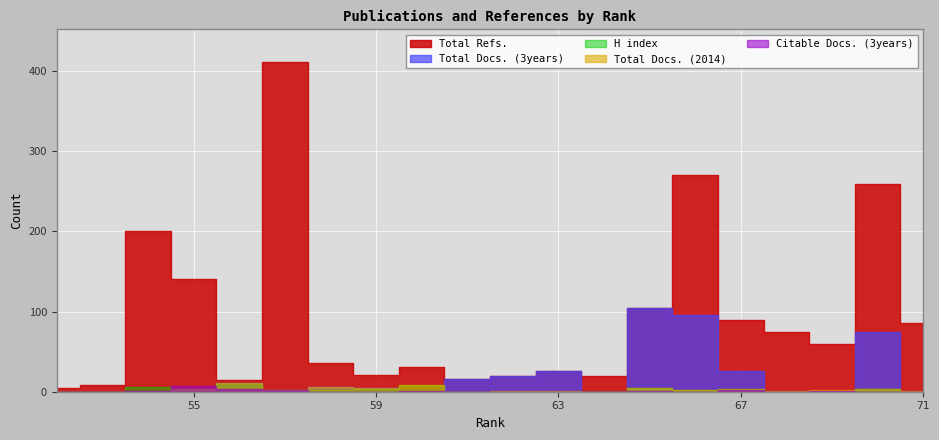

List the series in order of their peak value, highest first.

Total Refs., Total Docs. (3years), Total Docs. (2014), H index, Citable Docs. (3years)